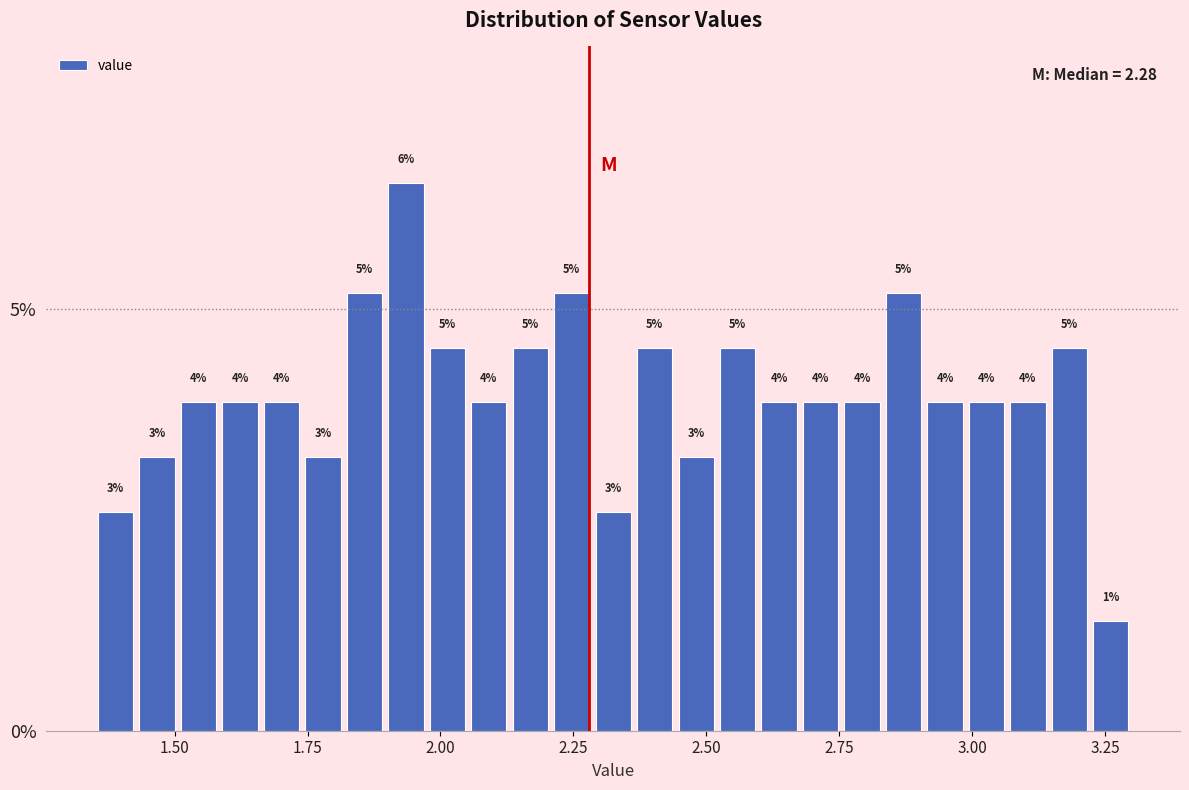

Read against the x-axis, roughly where is the centre of the tallest bar?

1.95